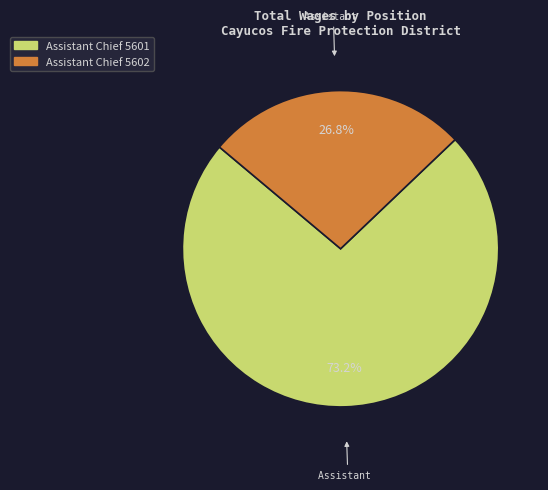

Which slice is the largest?

Assistant Chief 5601